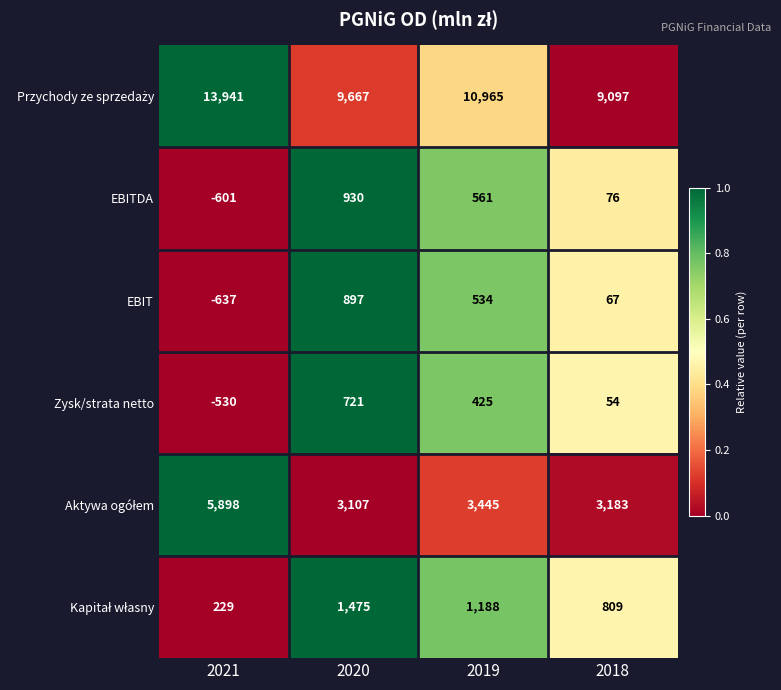

What is the sum of all Zysk/strata netto values?

670